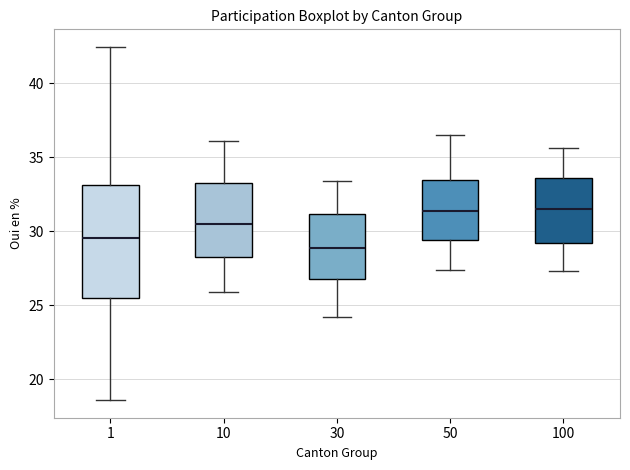

Which box has the lowest median line?

30